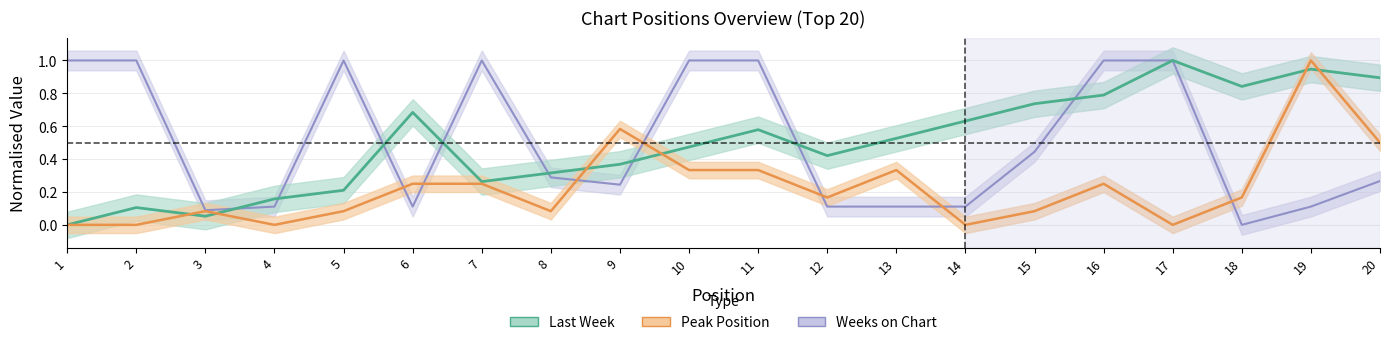

What is the value of the Last Week point at the 19th from the left?

0.9